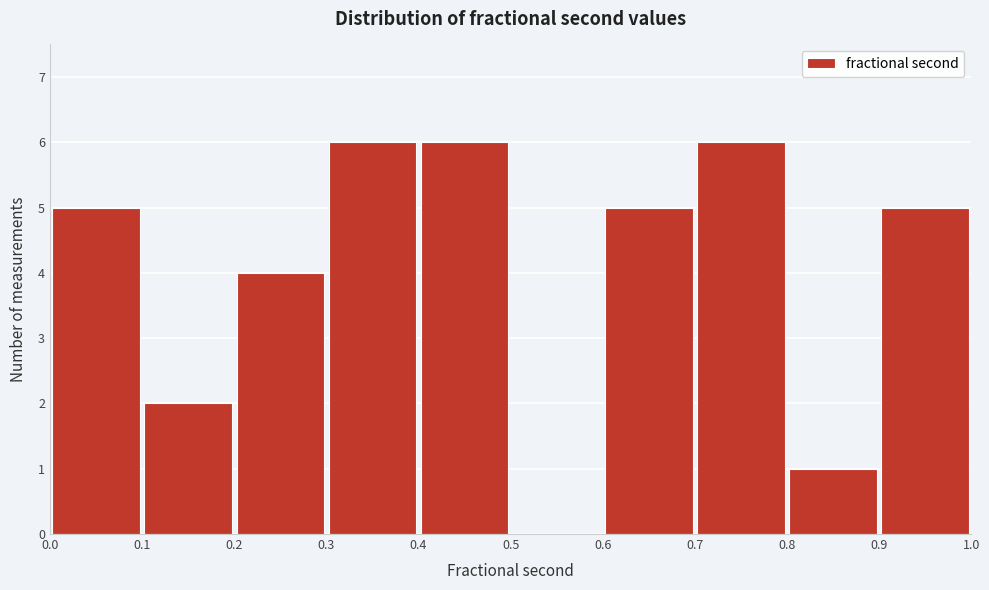

Reading left to right, list every bar in this chart as the range it spans on the x-axis followed by its height. The values are not printed on the chart, so give them approximately, as read against the axis.

0.0 to 0.1: 5
0.1 to 0.2: 2
0.2 to 0.3: 4
0.3 to 0.4: 6
0.4 to 0.5: 6
0.5 to 0.6: 0
0.6 to 0.7: 5
0.7 to 0.8: 6
0.8 to 0.9: 1
0.9 to 1.0: 5